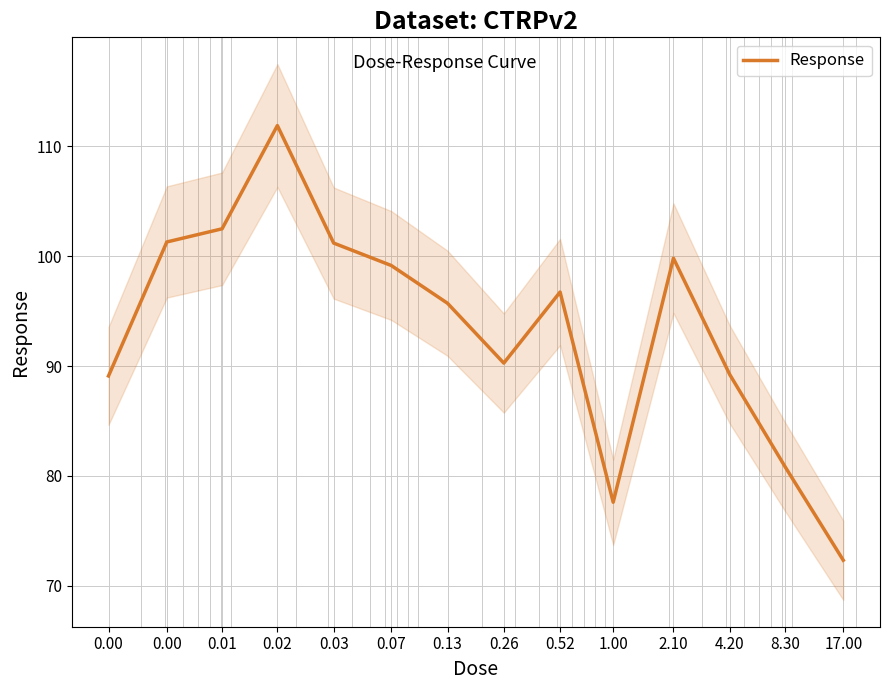

Between 0.52 and 0.26, which is larger?

0.52